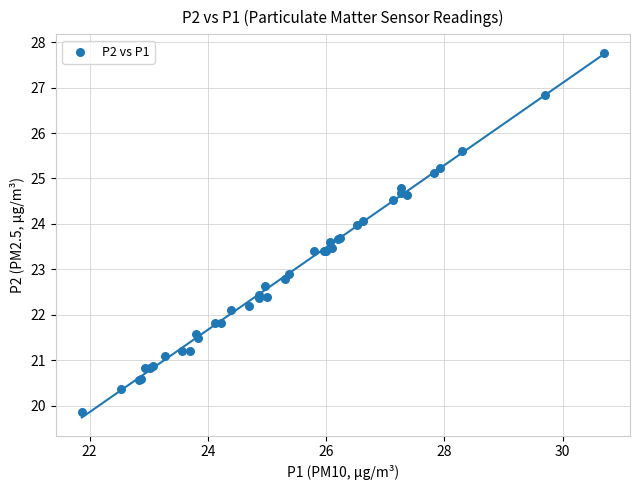

What Y value in the scatter plot is closest to 23?

22.9